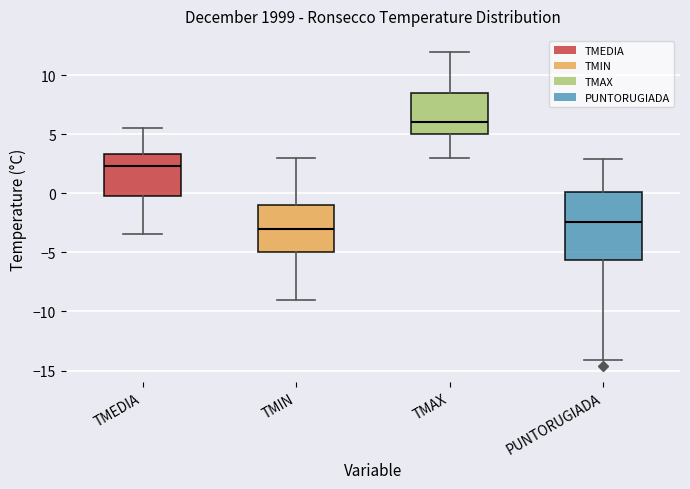

Which box has the highest median line?

TMAX